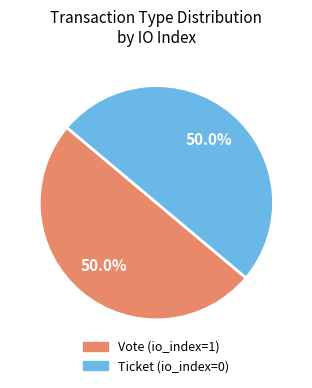

Approximately how many times larger is the value at Ticket compared to Vote?

1.0